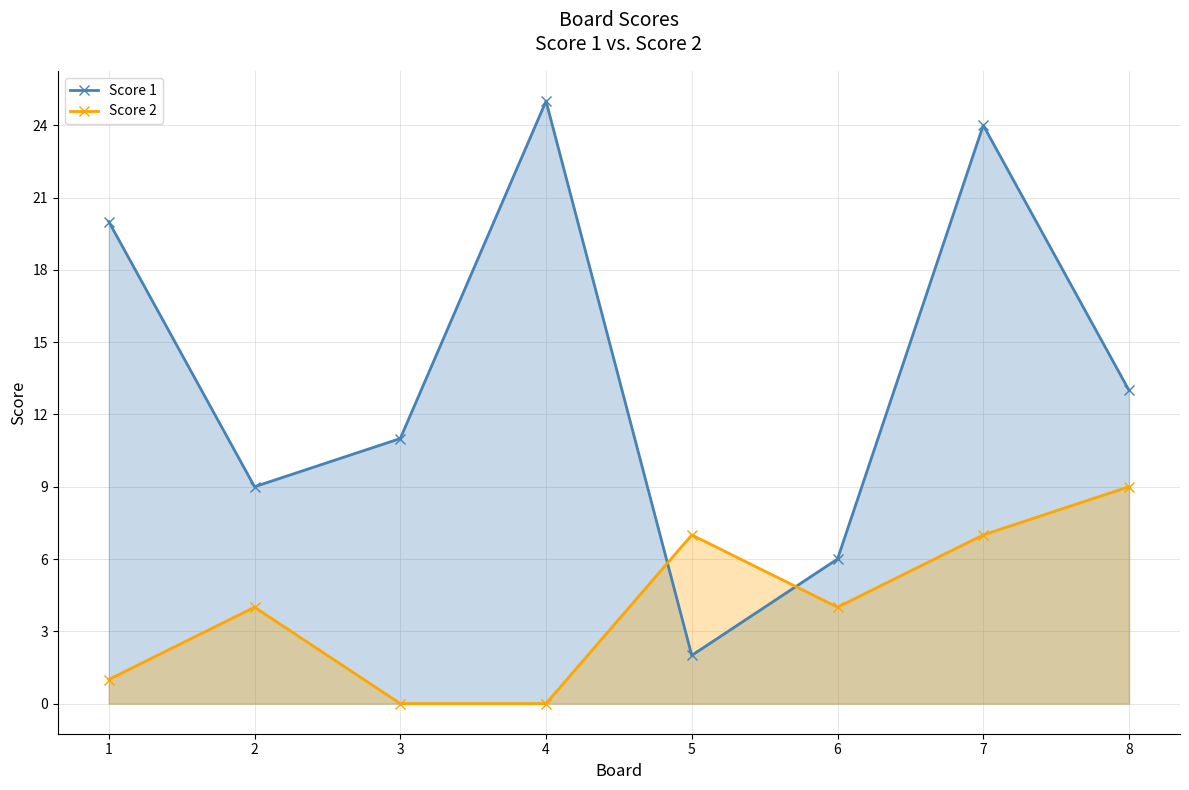

How many lines are shown in the chart?

2